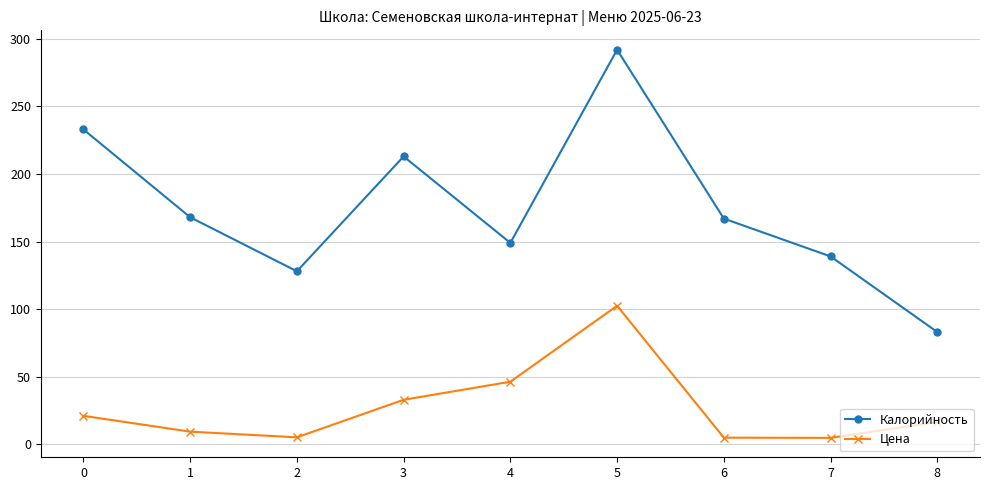

What is the difference between the highest and lowest values at 0?

212.0